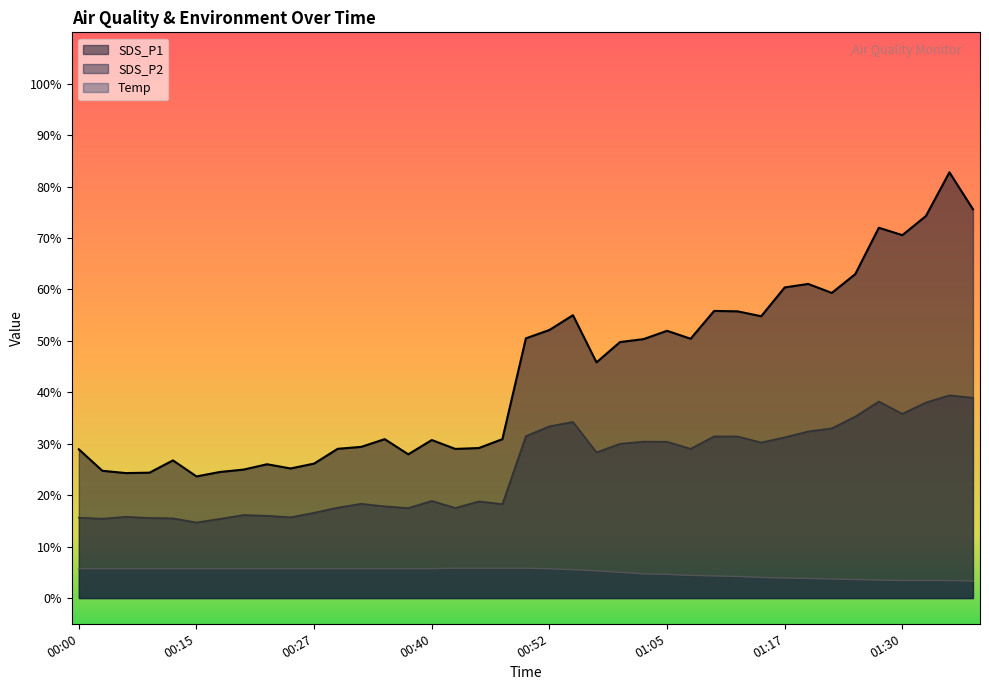

Rank the series by their maximum value, from highest to lowest.

SDS_P1, SDS_P2, Temp